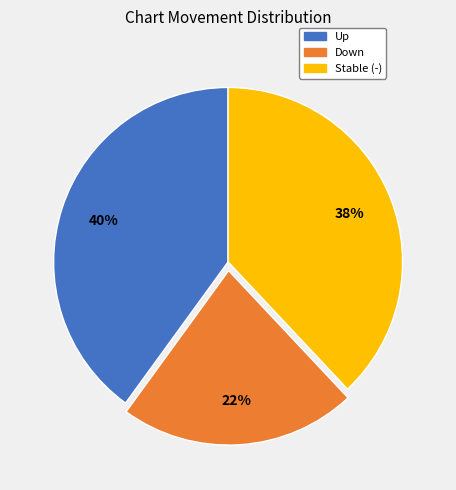

True or false: Stable (-) accounts for 28% of the total.

False